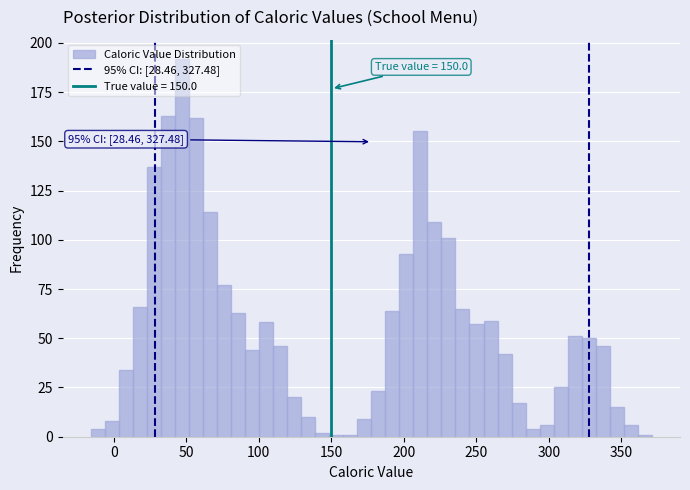

Read against the x-axis, roughly where is the centre of the tallest bar?

45